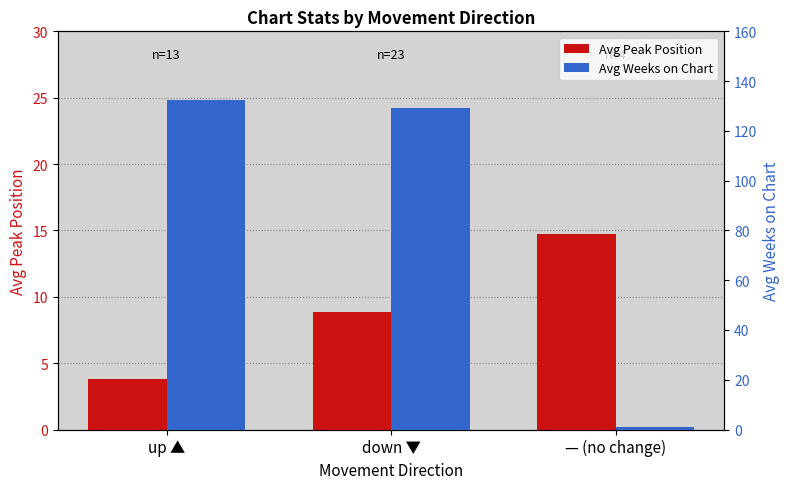

What is the minimum value shown in the chart?

1.0